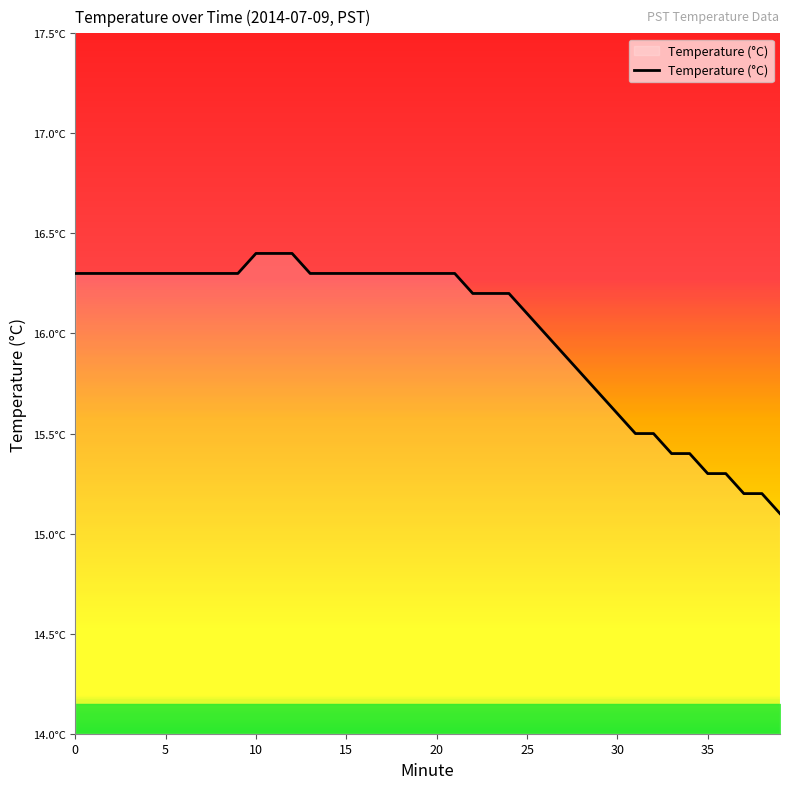

Reading left to right, extract all data points from this chart.

16.3	16.3	16.3	16.3	16.3	16.3	16.3	16.3	16.3	16.3	16.4	16.4	16.4	16.3	16.3	16.3	16.3	16.3	16.3	16.3	16.3	16.3	16.2	16.2	16.2	16.1	16.0	15.9	15.8	15.7	15.6	15.5	15.5	15.4	15.4	15.3	15.3	15.2	15.2	15.1